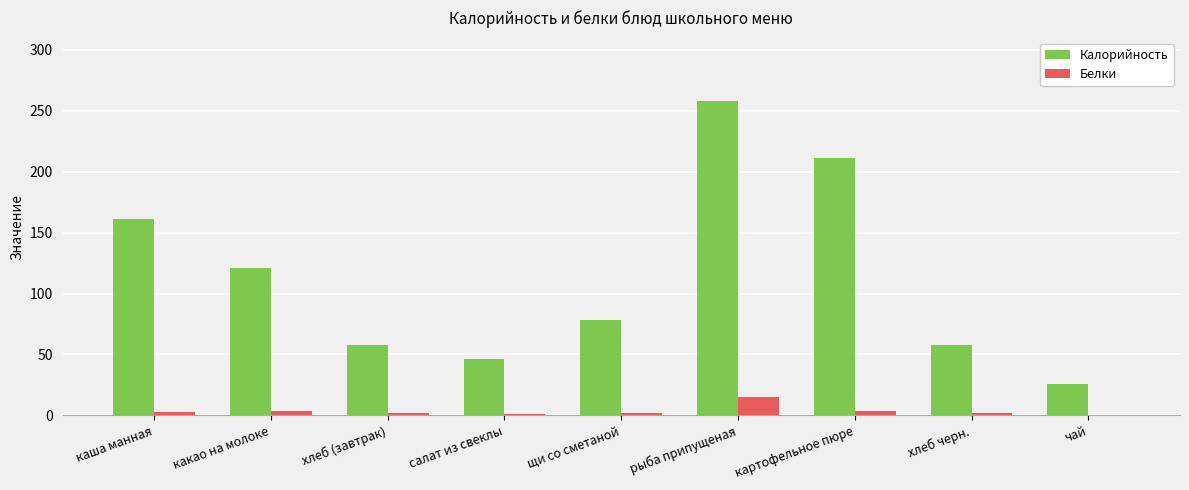

Is the value of Белки at чай greater than the value of Калорийность at салат из свеклы?

No